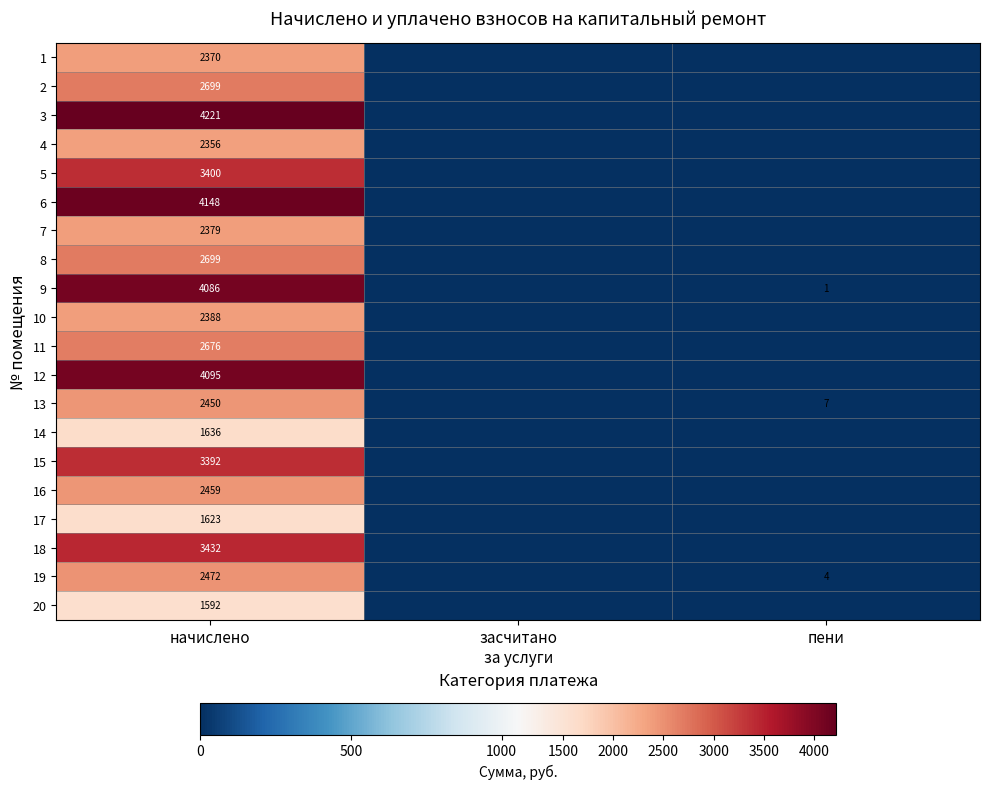

The value of 13 at начислено is 2450. True or false?

True